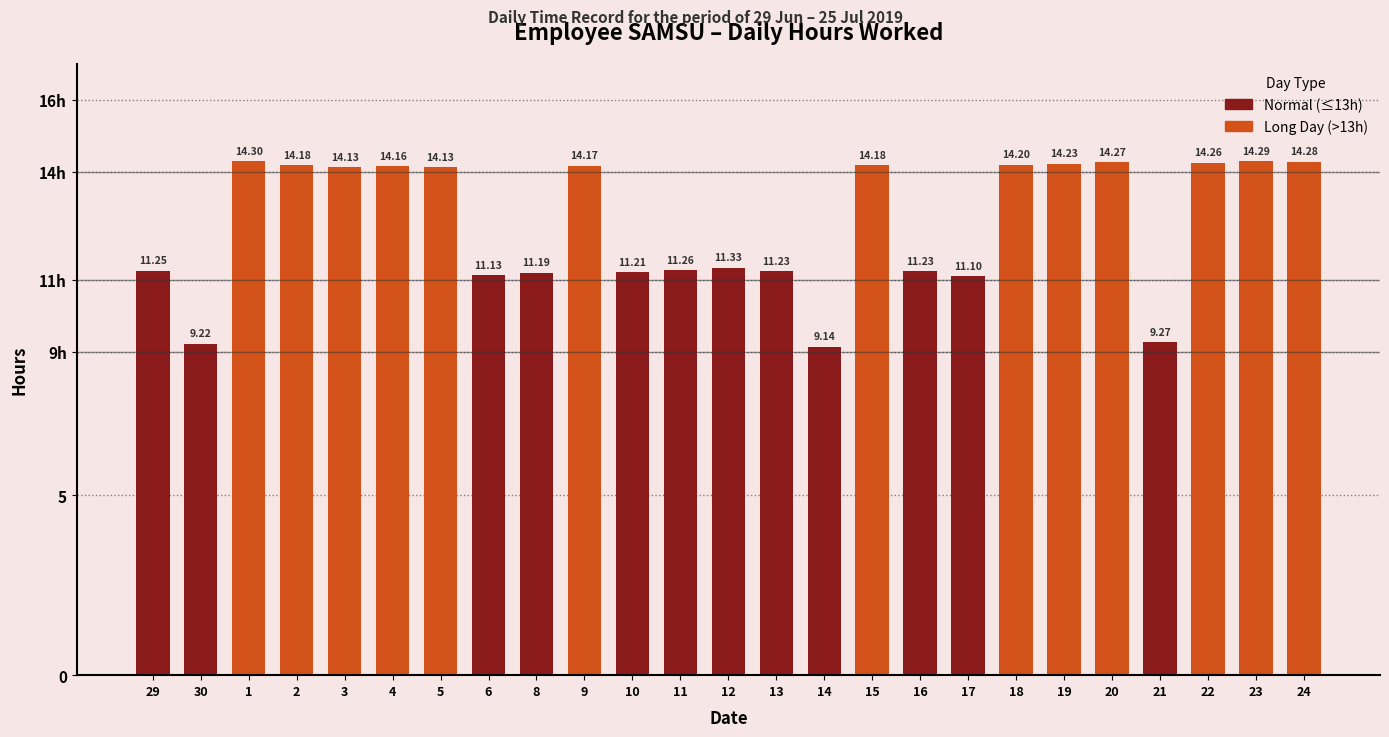

What is the average value?

12.5